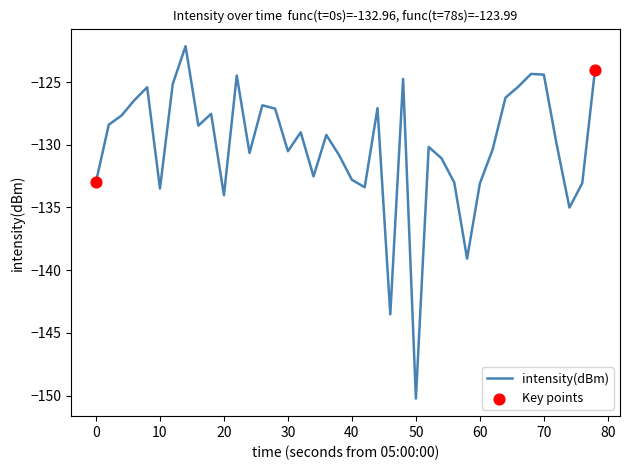

What is the smallest value displayed?

-150.2